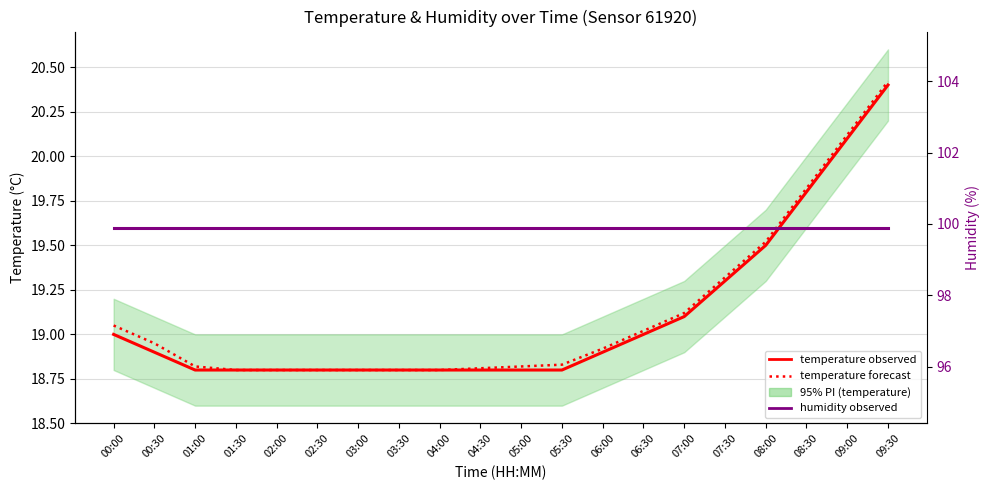

Which has a higher value, 03:00 or 05:00?

05:00